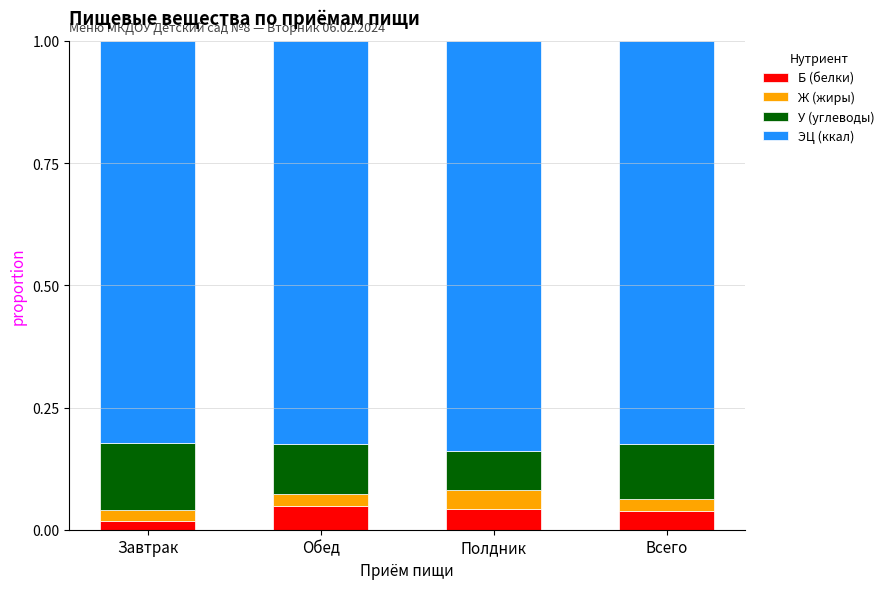

What is the total value across all series at Обед?

1.0